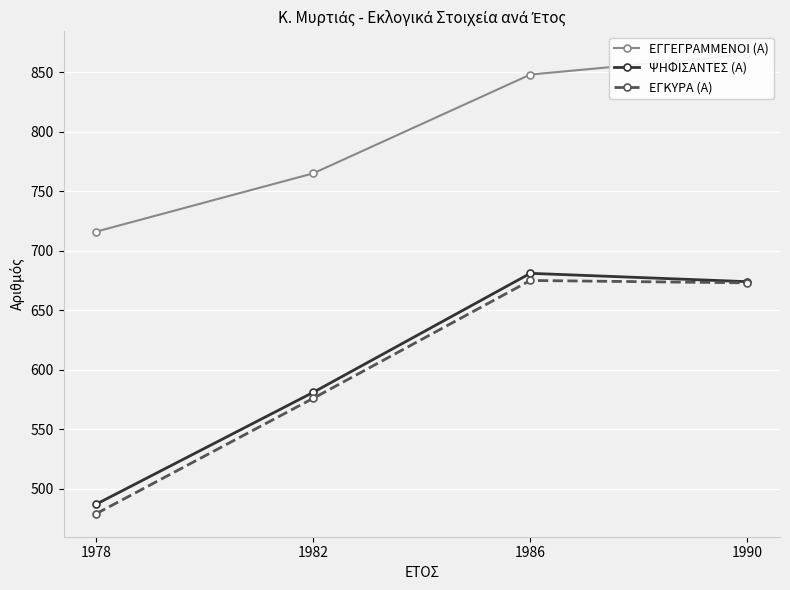

The value of ΕΓΓΕΓΡΑΜΜΕΝΟΙ (Α) at 1982 is 1257. True or false?

False